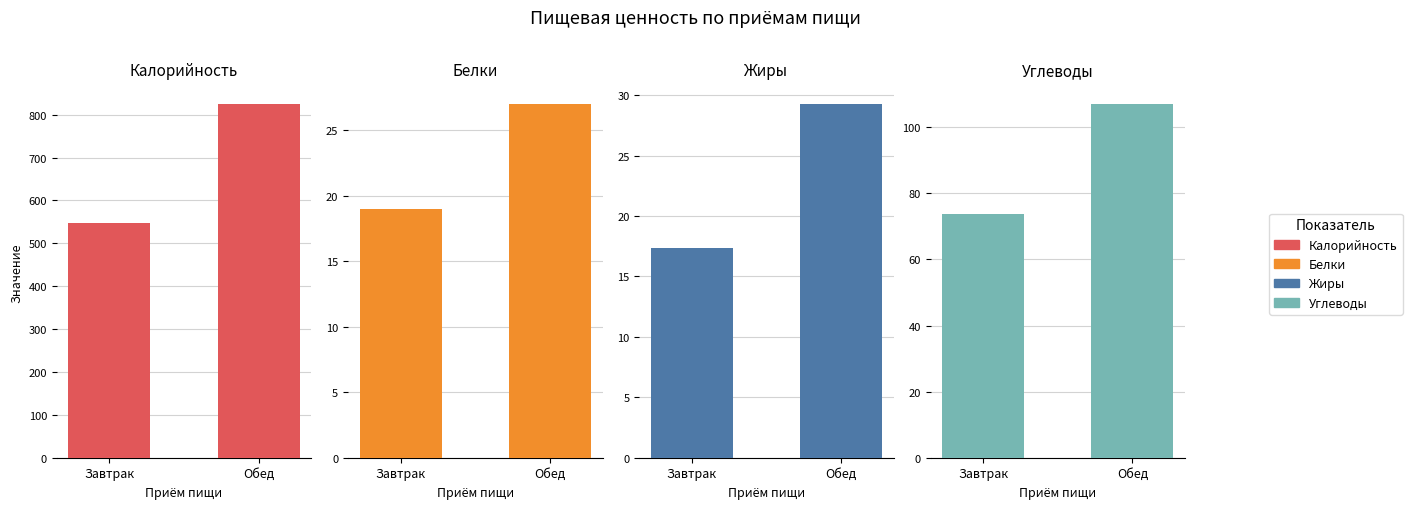

How many bars are there in total?

8